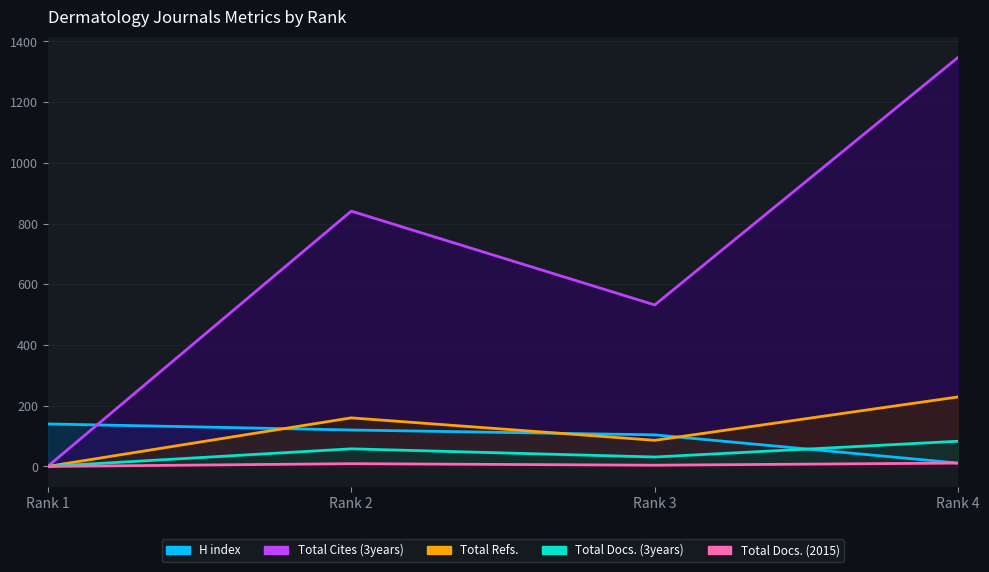

Count the number of data series in this chart.

5